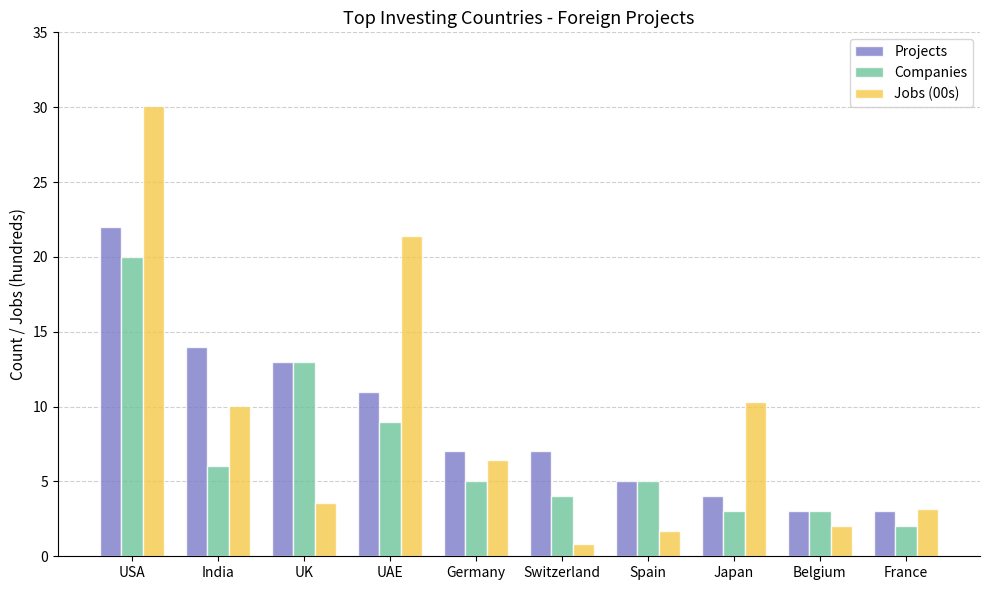

What is the difference between the maximum and minimum values in the Projects series?

19.0